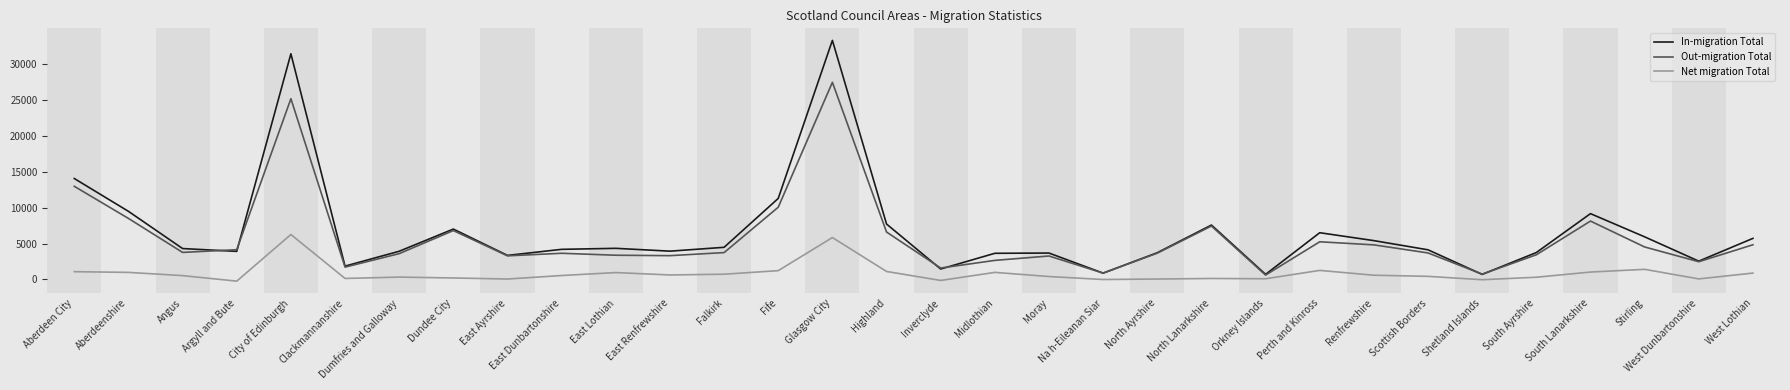

Is this an area chart (filled region under the line)?

No